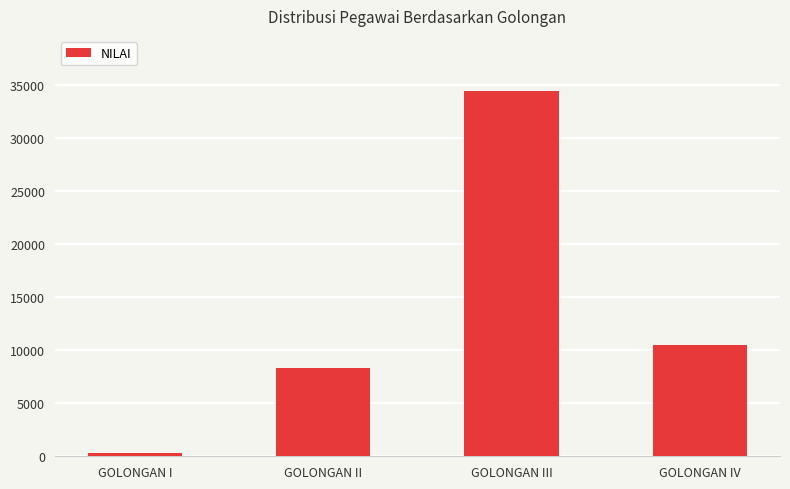

Is it true that the value at GOLONGAN I is 287?

True